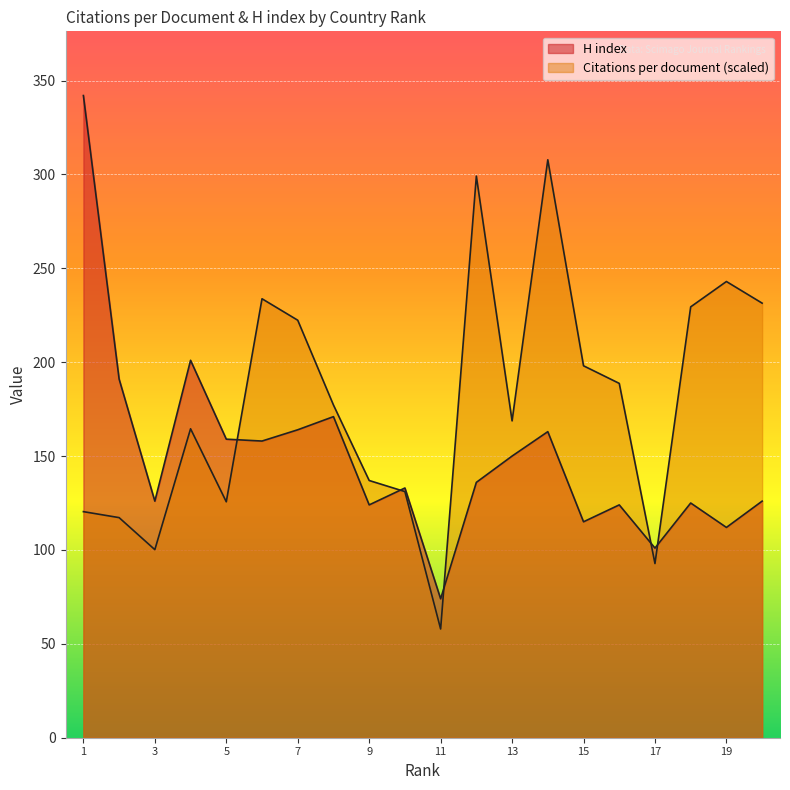

Which series has the largest range (max minus min)?

H index